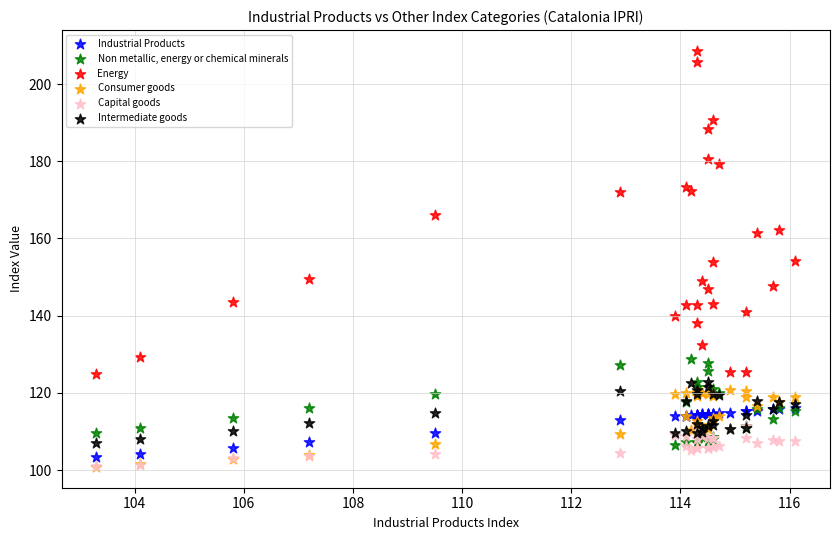

What are all the series names shown in the legend?

Industrial Products, Non metallic, energy or chemical minerals, Energy, Consumer goods, Capital goods, Intermediate goods